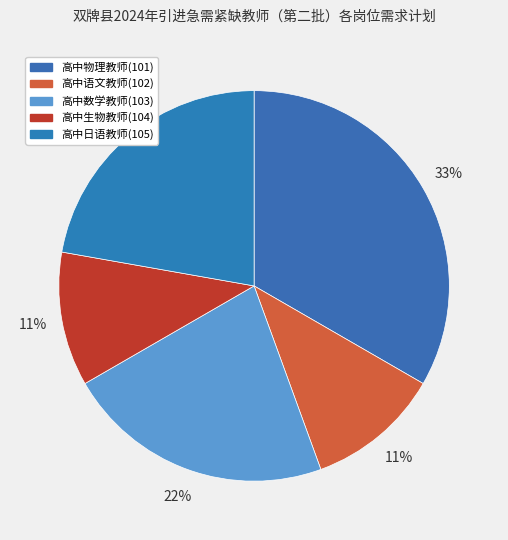

To the nearest percent, what is the difference between the 高中物理教师(101) and 高中日语教师(105) slice percentages?

11%